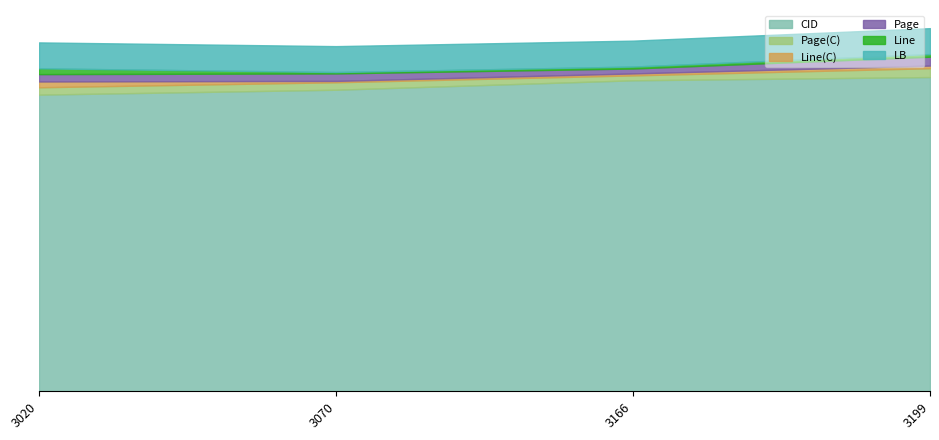

List the series in order of their peak value, highest first.

CID, LB, Page(C), Page, Line(C), Line